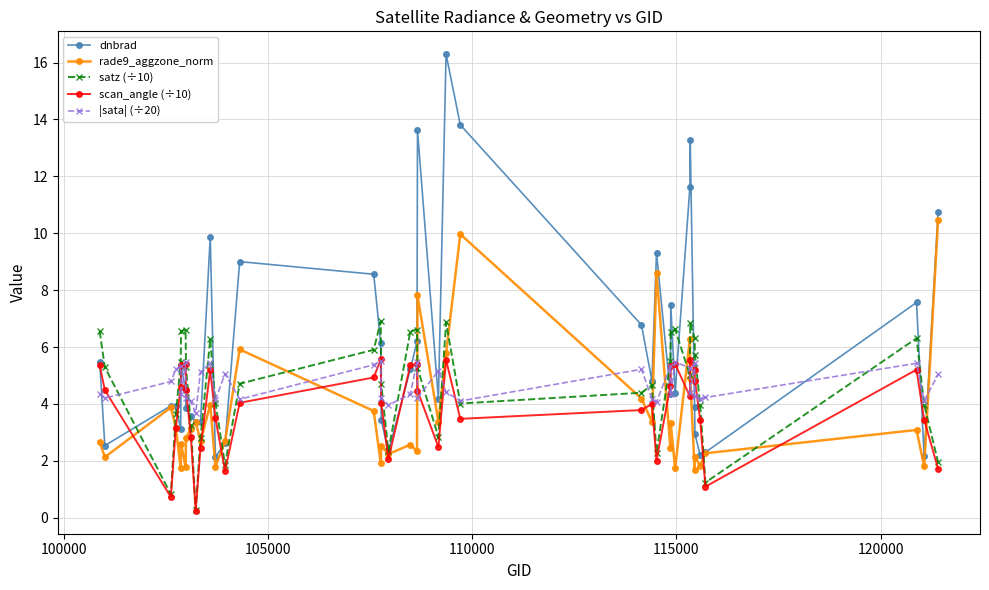

At how many categories does at least one series exceed 11?

5